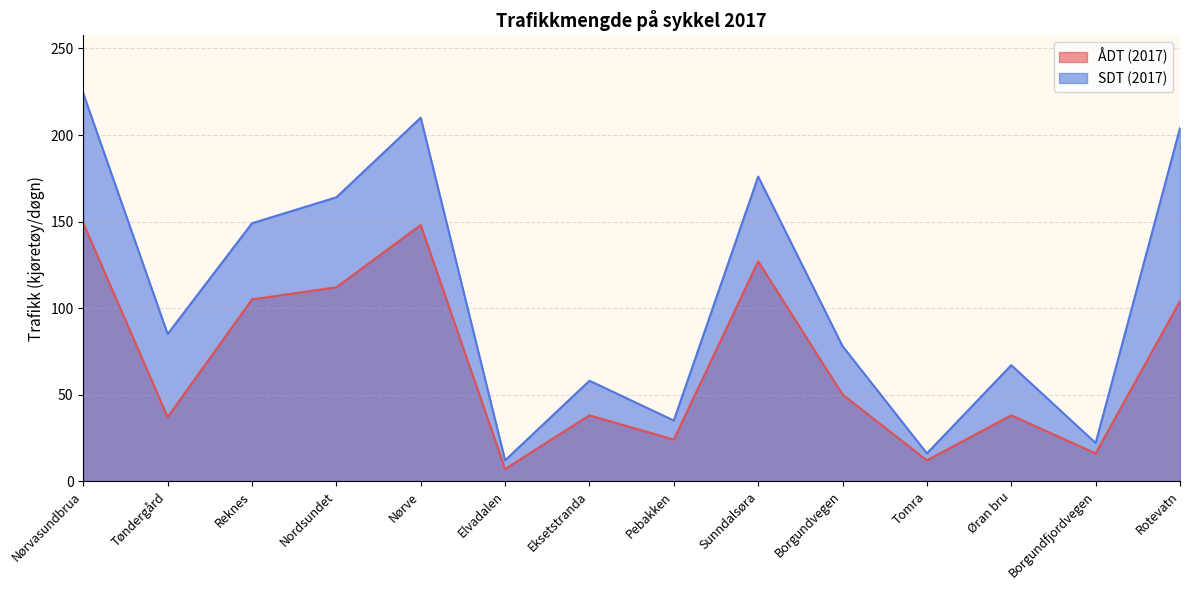

True or false: SDT (2017) and ÅDT (2017) intersect in this chart.

False